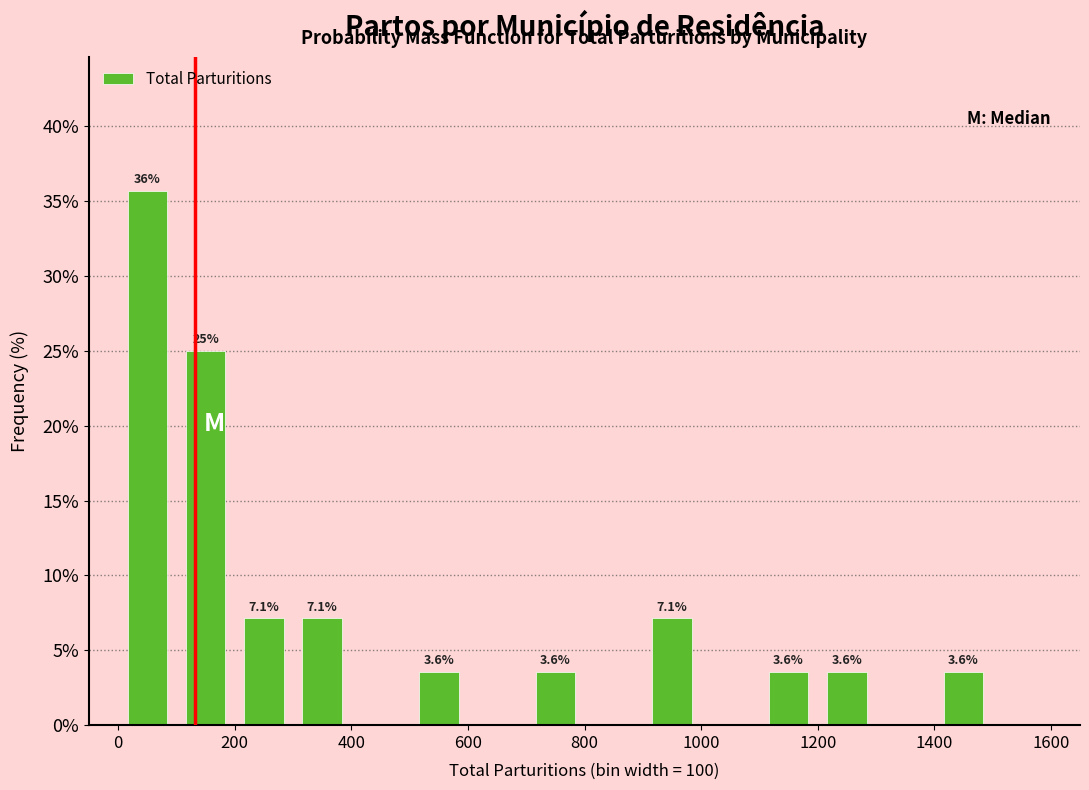

Over which range of the x-axis is the bar tallest?

0 to 100